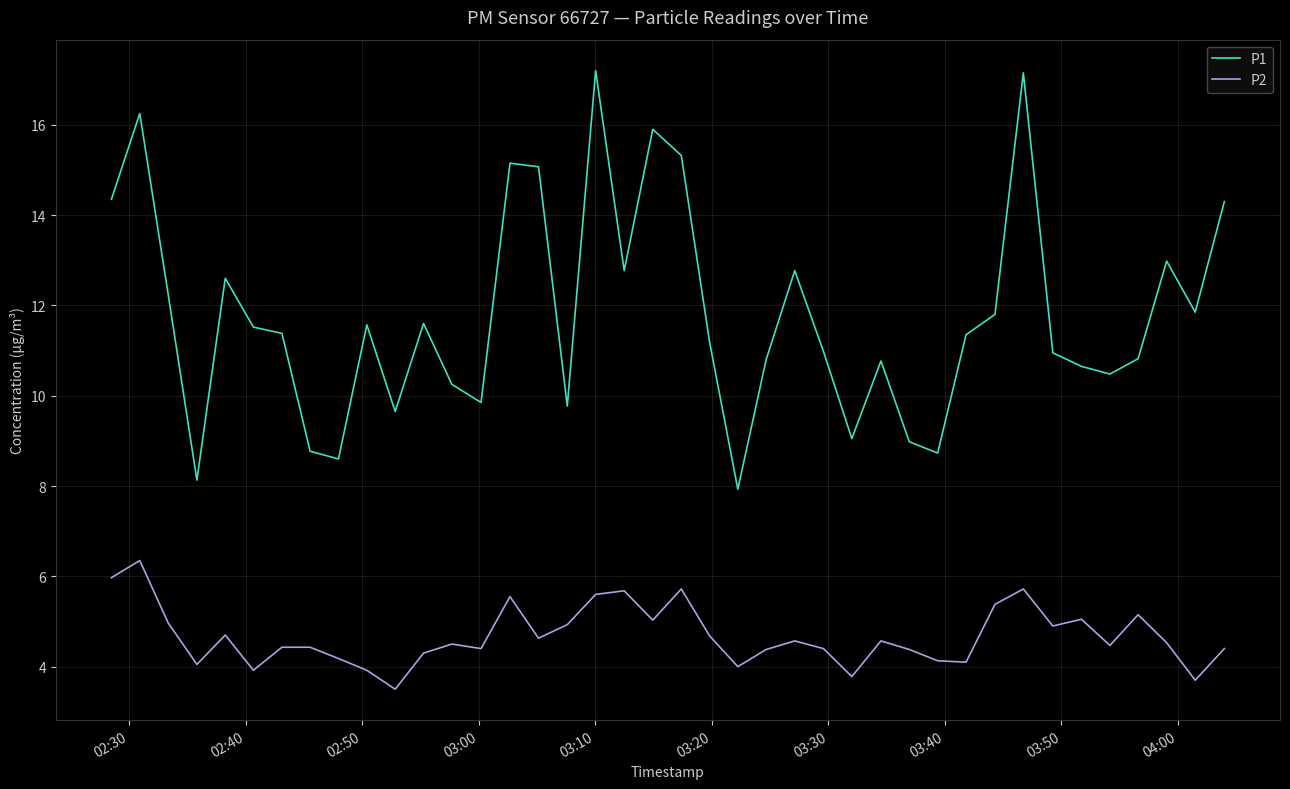

List the series in order of their peak value, highest first.

P1, P2